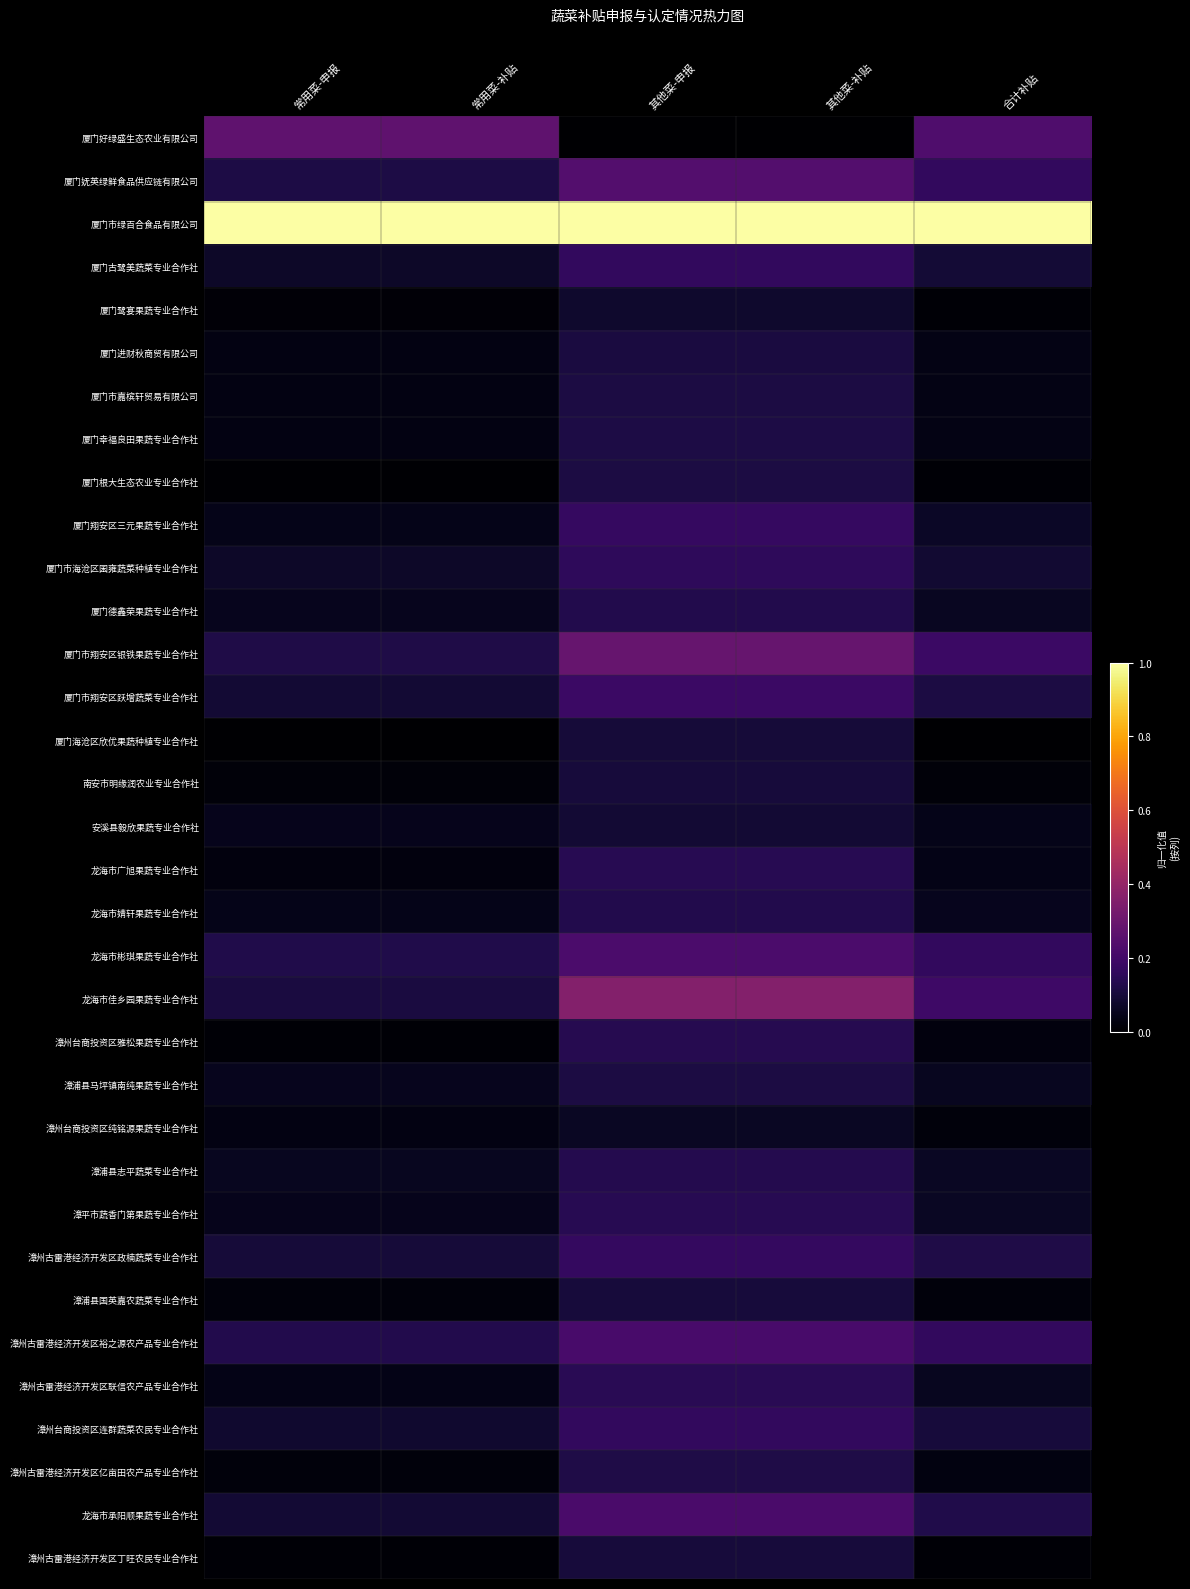

Rank the series at 其他菜-补贴 from highest to lowest value.

厦门市绿百合食品有限公司, 龙海市佳乡园果蔬专业合作社, 厦门市翔安区银铁果蔬专业合作社, 厦门妩英绿鲜食品供应链有限公司, 龙海市彬琪果蔬专业合作社, 龙海市承阳顺果蔬专业合作社, 漳州古雷港经济开发区裕之源农产品专业合作社, 厦门市翔安区跃增蔬菜专业合作社, 厦门翔安区三元果蔬专业合作社, 漳州古雷港经济开发区政楠蔬菜专业合作社, 厦门古鹭美蔬菜专业合作社, 漳州台商投资区连群蔬菜农民专业合作社, 厦门市海沧区囷雍蔬菜种植专业合作社, 漳州古雷港经济开发区联信农产品专业合作社, 龙海市广旭果蔬专业合作社, 漳平市蔬香门第果蔬专业合作社, 漳州台商投资区雅松果蔬专业合作社, 漳浦县志平蔬菜专业合作社, 厦门德鑫荣果蔬专业合作社, 龙海市婧轩果蔬专业合作社, 漳州古雷港经济开发区亿亩田农产品专业合作社, 厦门幸福良田果蔬专业合作社, 漳浦县马坪镇南纯果蔬专业合作社, 厦门市嘉槟轩贸易有限公司, 厦门根大生态农业专业合作社, 厦门进财秋商贸有限公司, 南安市明缘润农业专业合作社, 漳浦县国英嘉农蔬菜专业合作社, 漳州古雷港经济开发区丁旺农民专业合作社, 厦门海沧区欣优果蔬种植专业合作社, 安溪县毅欣果蔬专业合作社, 厦门鹭宴果蔬专业合作社, 漳州台商投资区纯铭源果蔬专业合作社, 厦门好绿盛生态农业有限公司